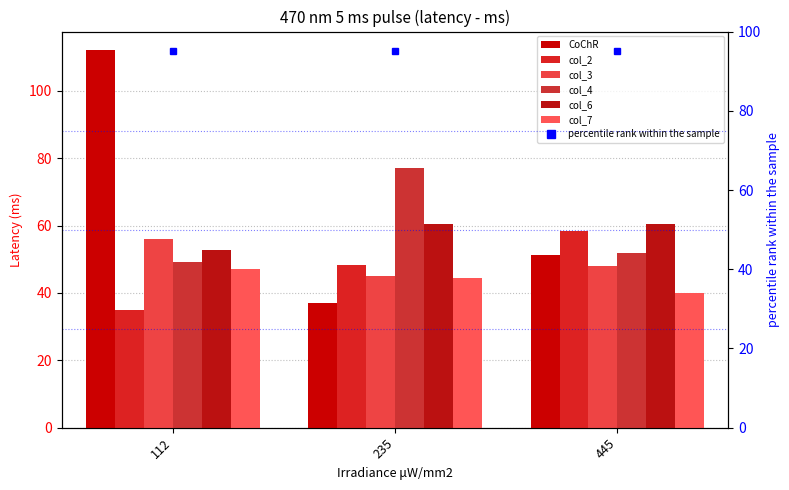

How many groups of bars are there?

3